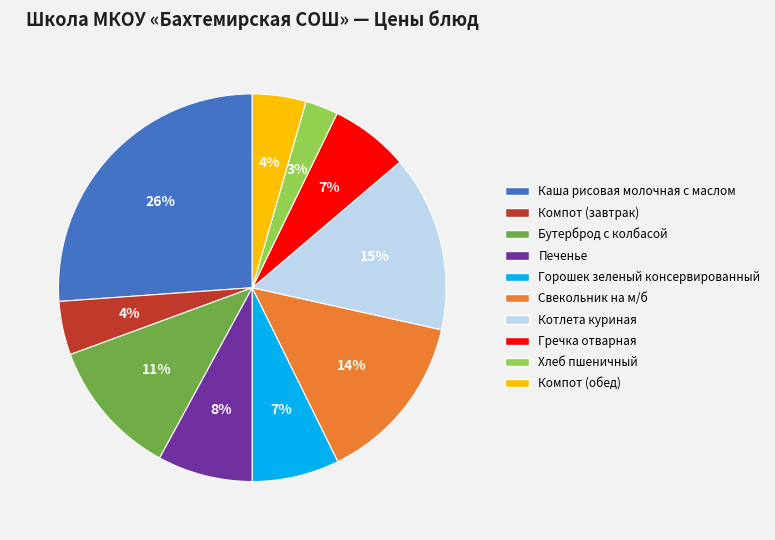

Is there any slice that represents more than half of the pie?

No